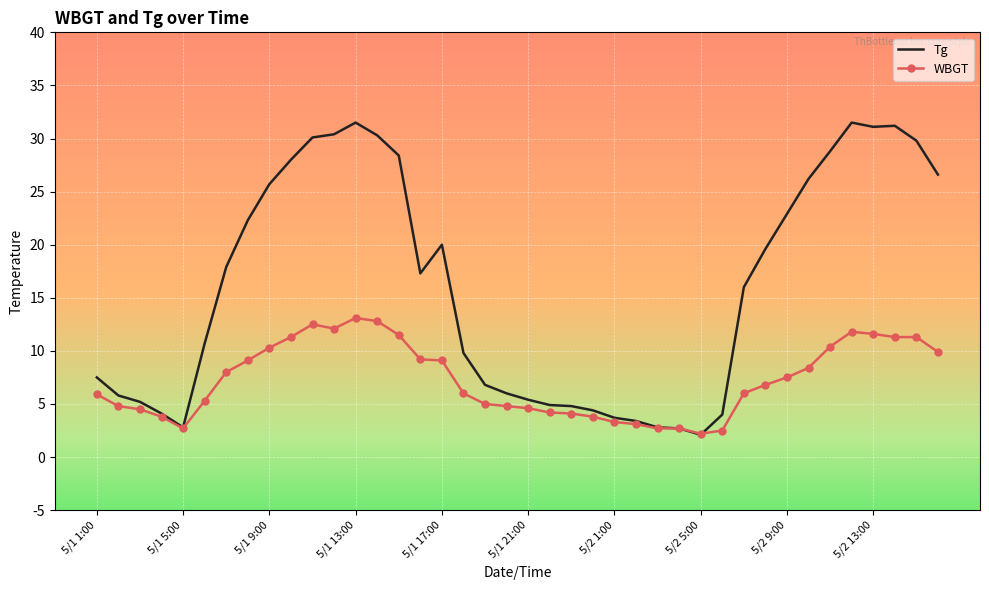

Which series has the widest spread of values?

Tg